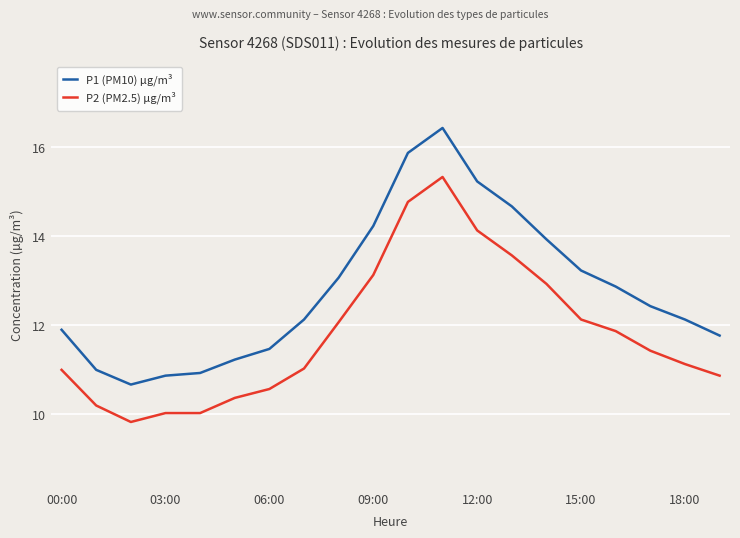

Which series has the largest range (max minus min)?

P1 (PM10) µg/m³